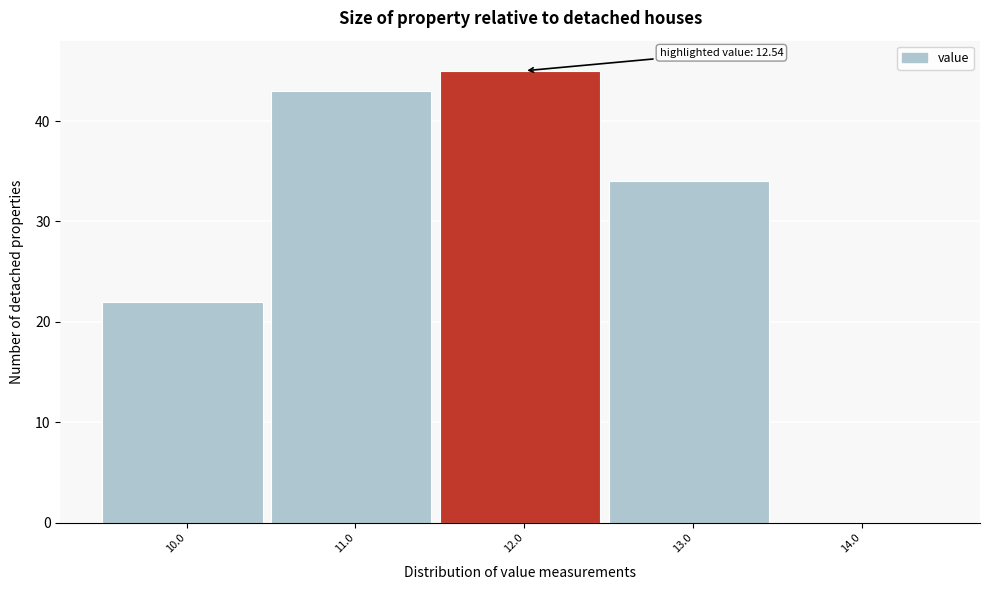

Reading left to right, extract all data points from this chart.

10.0=22	11.0=43	12.0=45	13.0=34	14.0=0